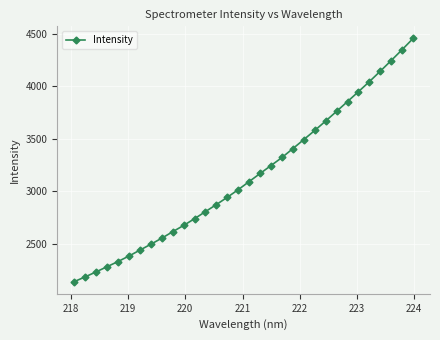

What is the average value?

3141.9